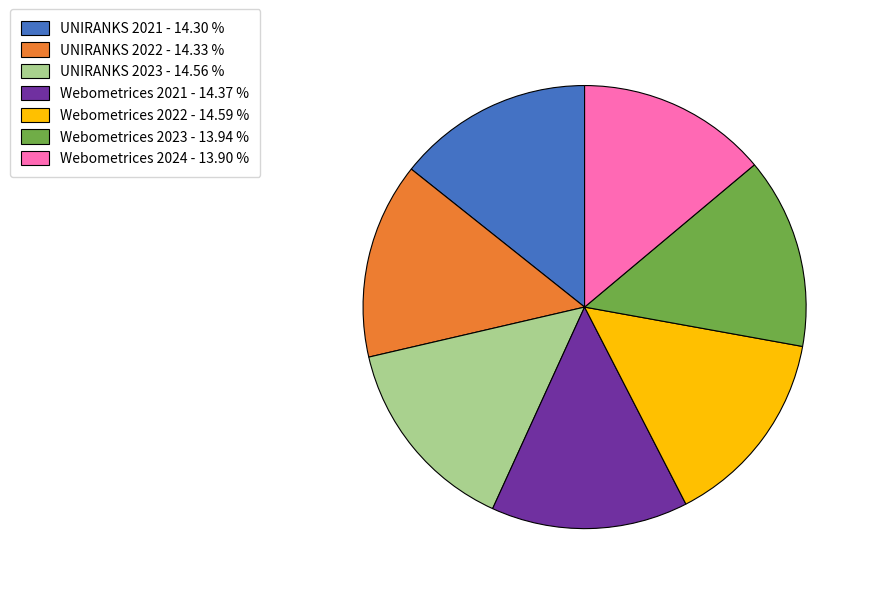

Which has a higher value, Webometrices 2022 - 14.59 % or Webometrices 2023 - 13.94 %?

Webometrices 2022 - 14.59 %